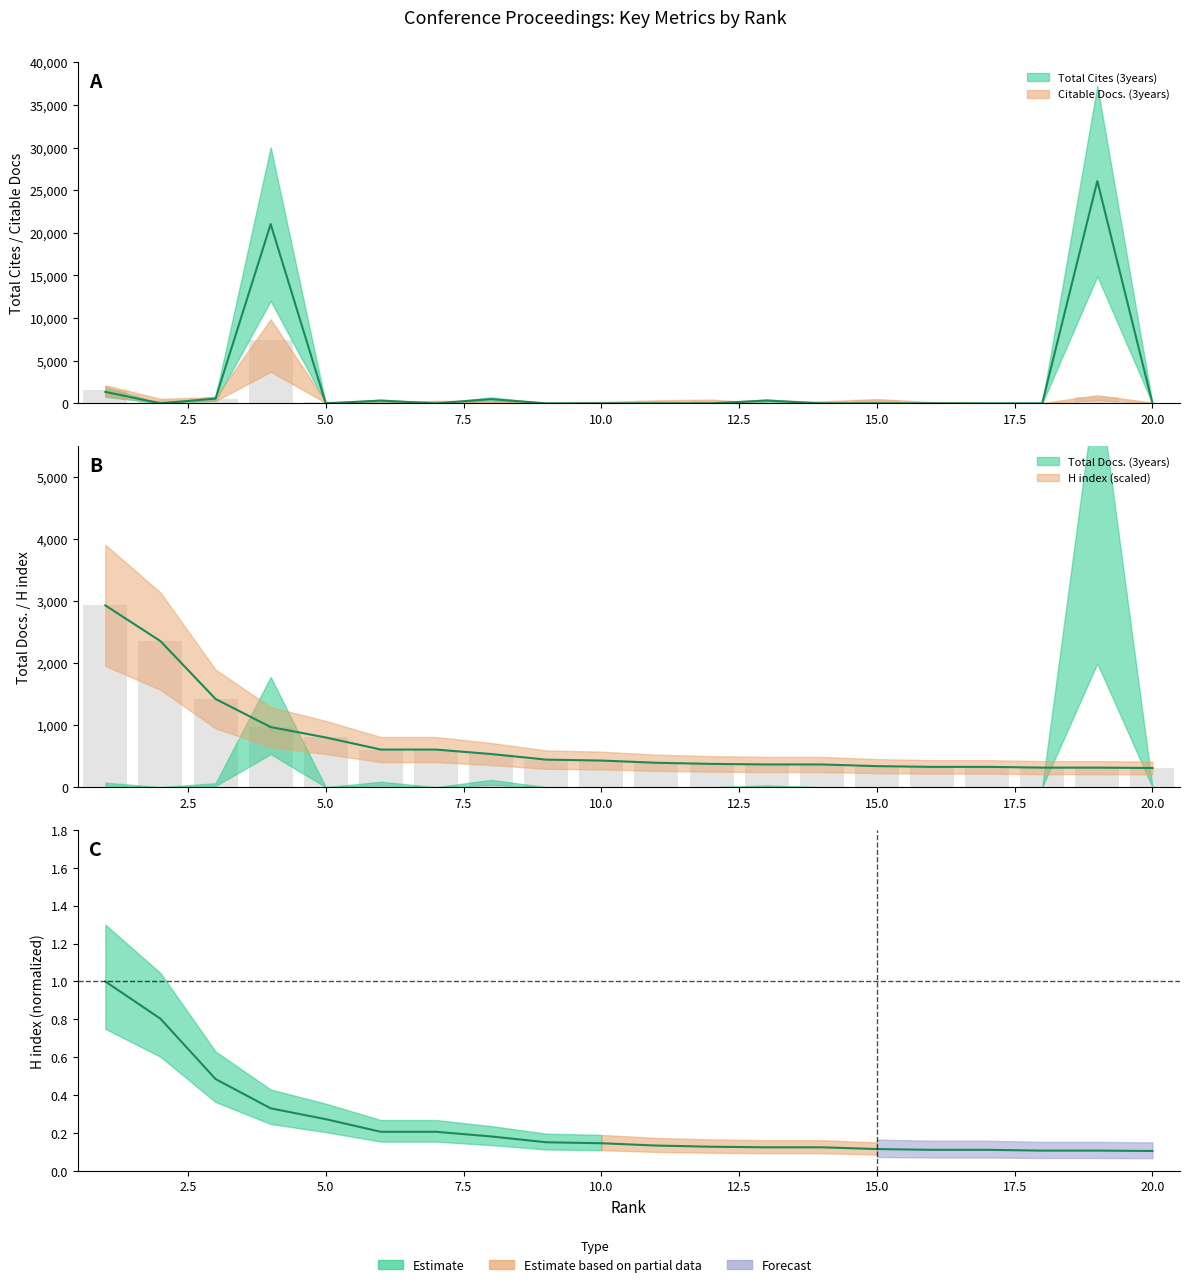

Reading left to right, transcribe all the data shown in this chart.

Citable Docs. (3years): 1590.0	396.0	546.0	7392.0	138.0	78.0	219.0	207.0	18.0	129.0	267.0	330.0	18.0	177.0	378.0	111.0	30.0	27.0	714.0	66.0
Total Cites (3years): 1344.7	0.0	555.8	21019.6	0.0	317.1	0.0	490.7	0.0	0.0	0.0	0.0	328.3	0.0	0.0	0.0	0.0	0.0	26069.4	0.0
H index: 1.0	0.8	0.5	0.3	0.3	0.2	0.2	0.2	0.2	0.1	0.1	0.1	0.1	0.1	0.1	0.1	0.1	0.1	0.1	0.1